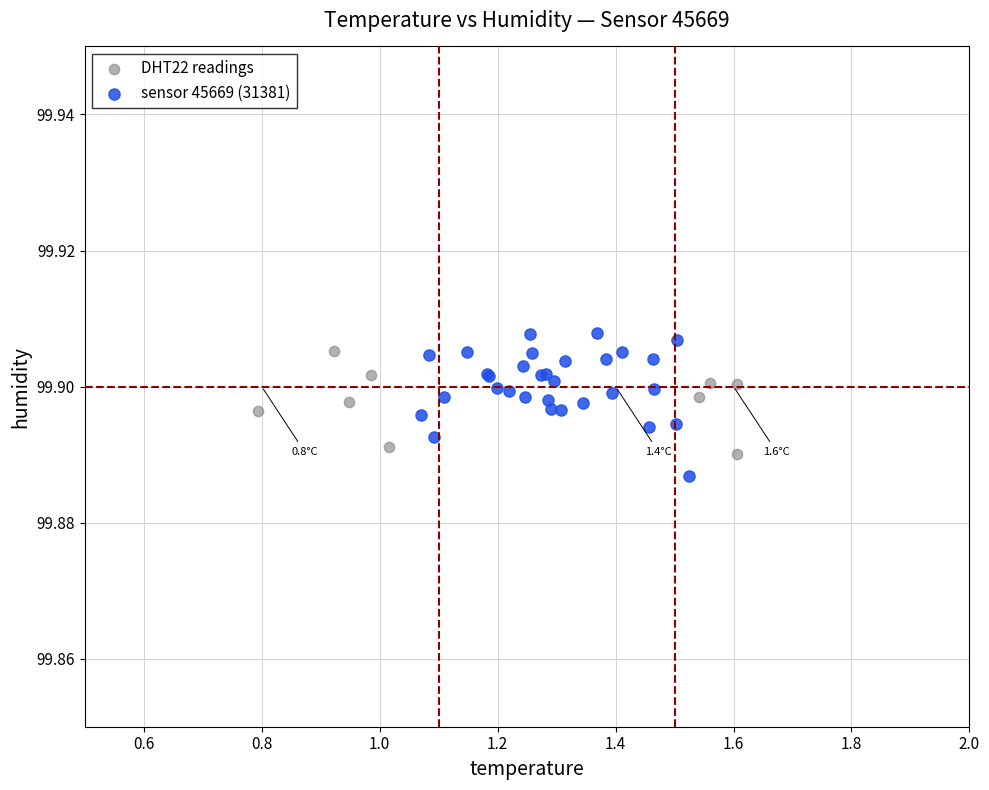

Which series has the widest spread of Y values?

sensor 45669 (31381)